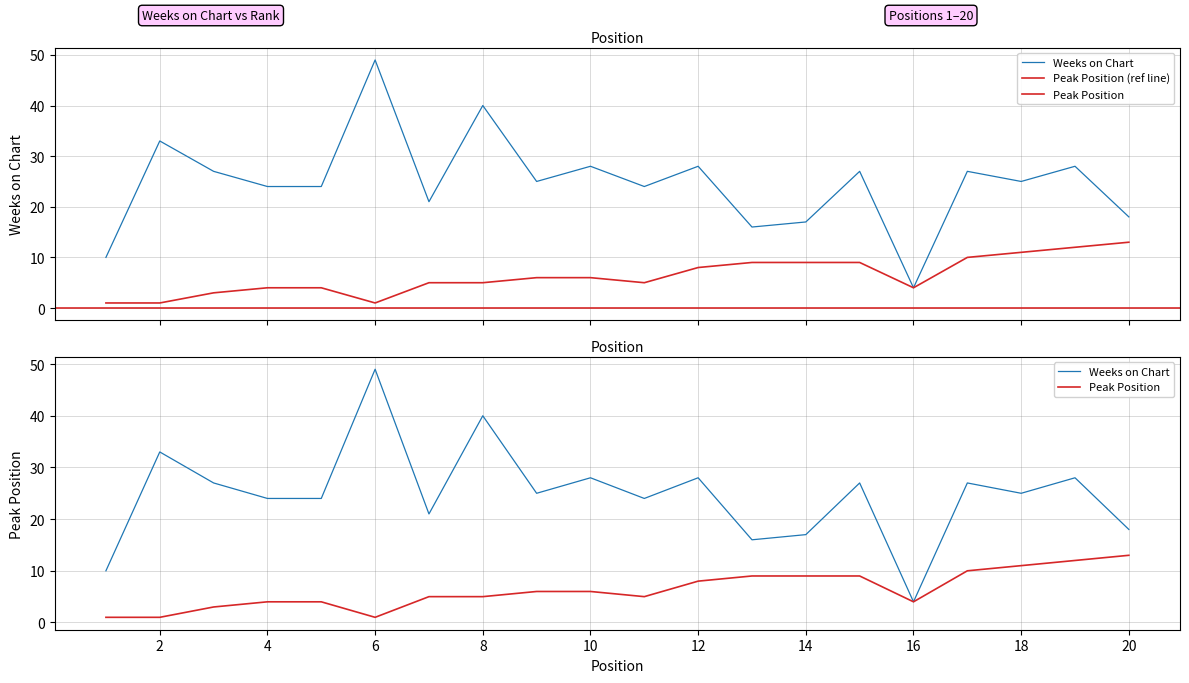

At which category is the sum across all series the highest?

6